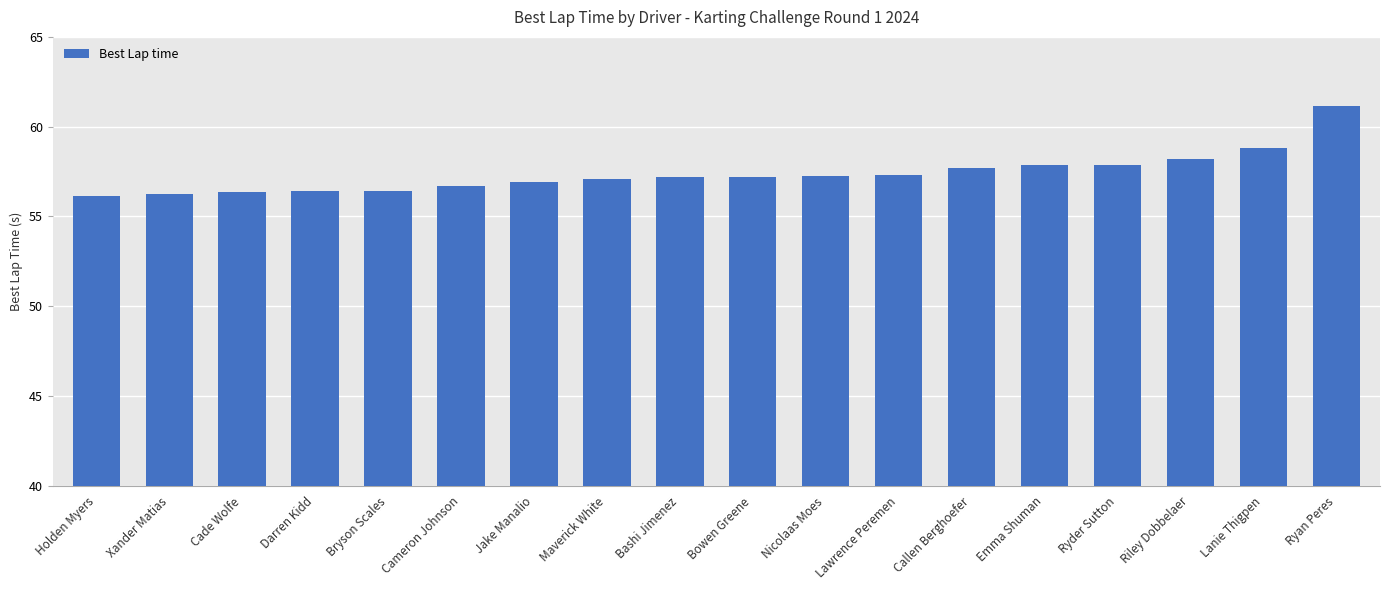

How many categories are shown in the chart?

18